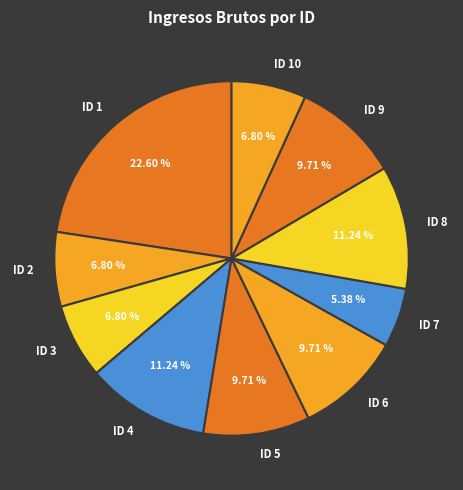

Which category has the biggest portion of the pie?

ID 1